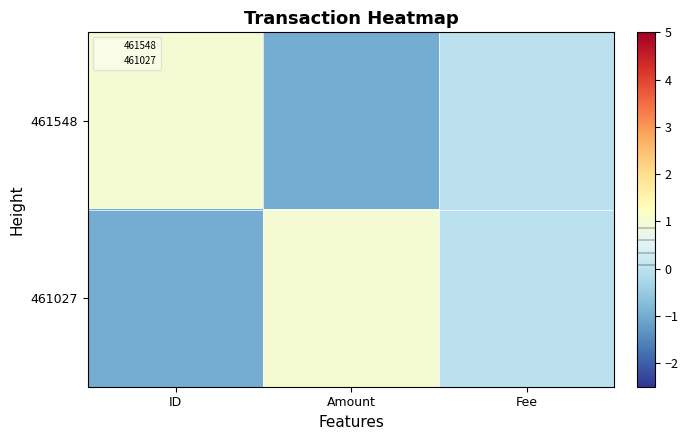

At which category does the chart reach its minimum across all series?

Amount